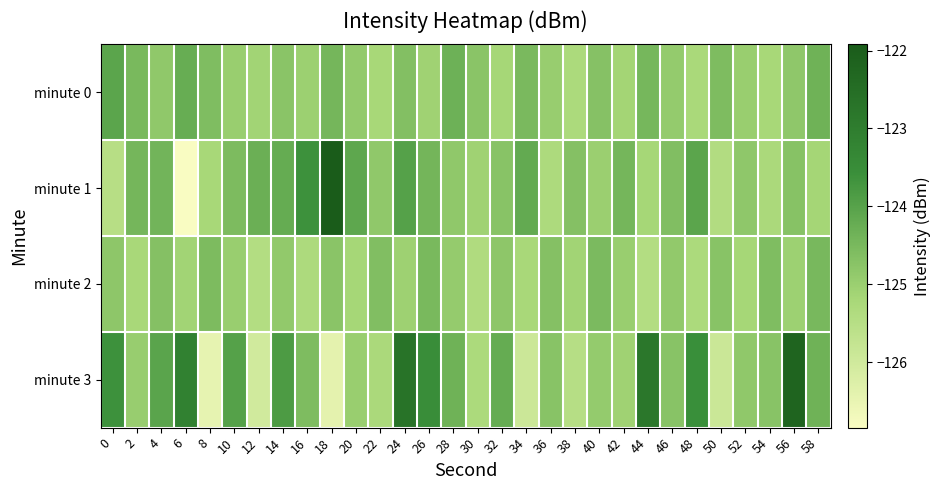

At 40, list the series in order from smallest to largest.

minute 1, minute 3, minute 0, minute 2